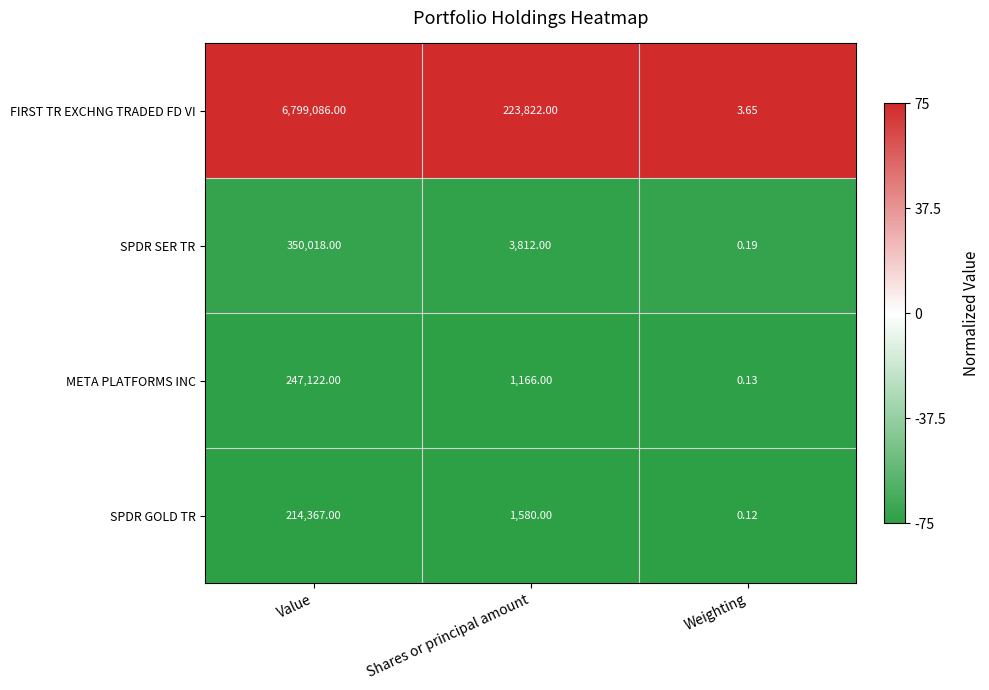

Which category has the lowest value across all series?

Weighting